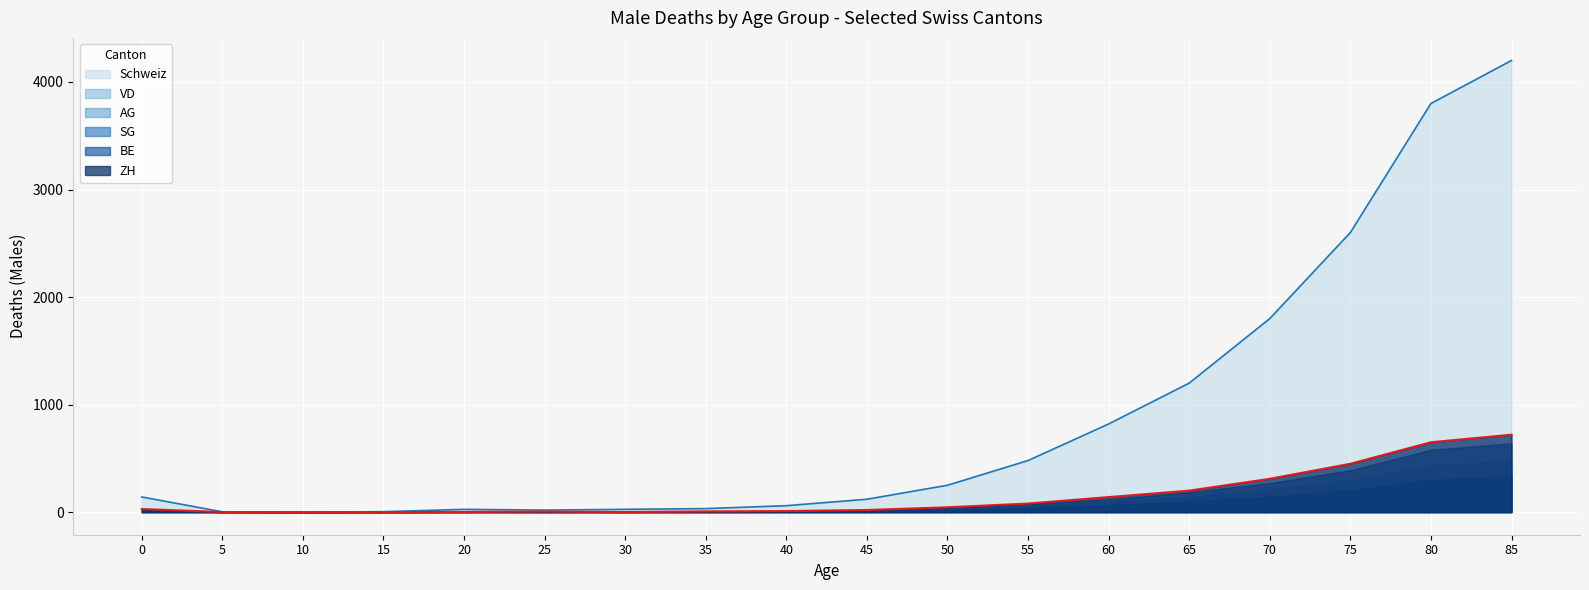

What is the value of the AG point at the 7th from the left?

2